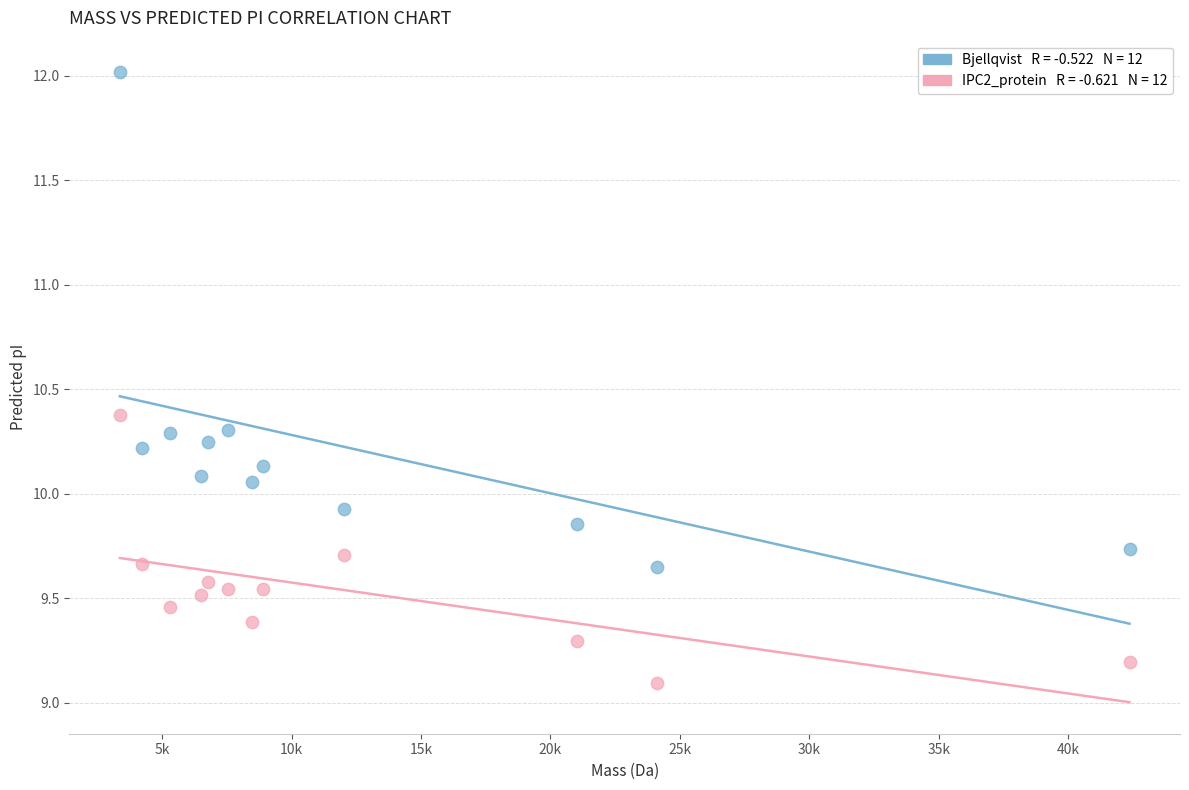

Across all data points, what is the range of X values (max minus min)?

39003.8